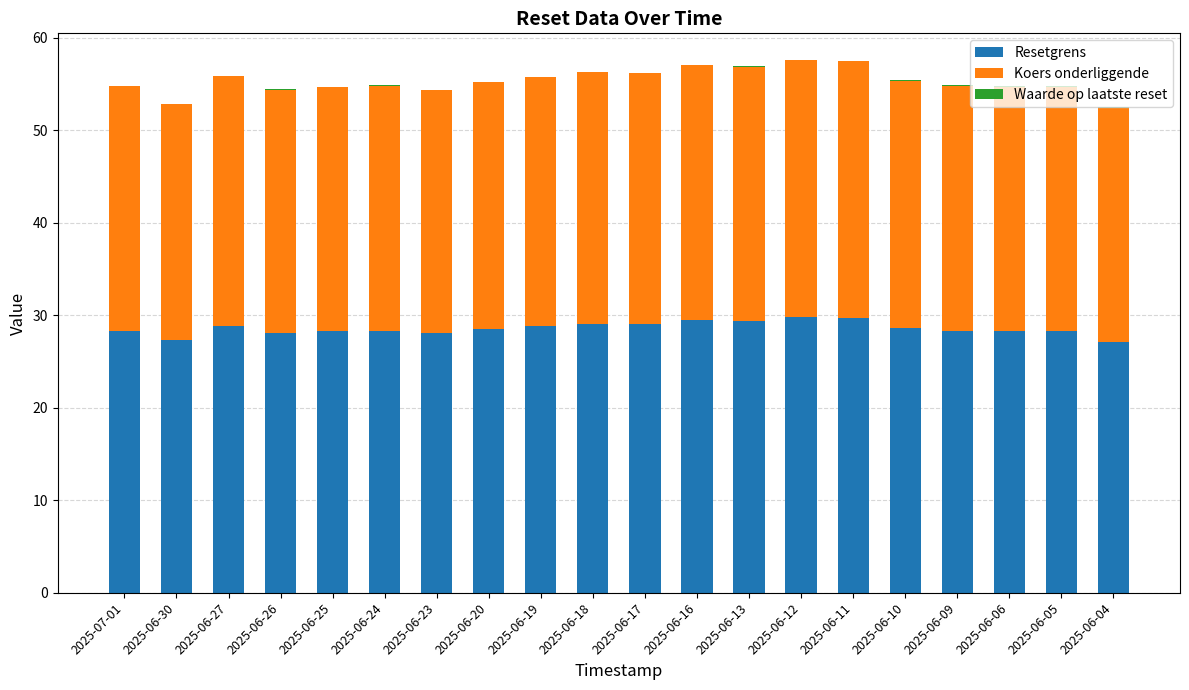

Is it true that Resetgrens equals 28.3 at 2025-06-25?

True